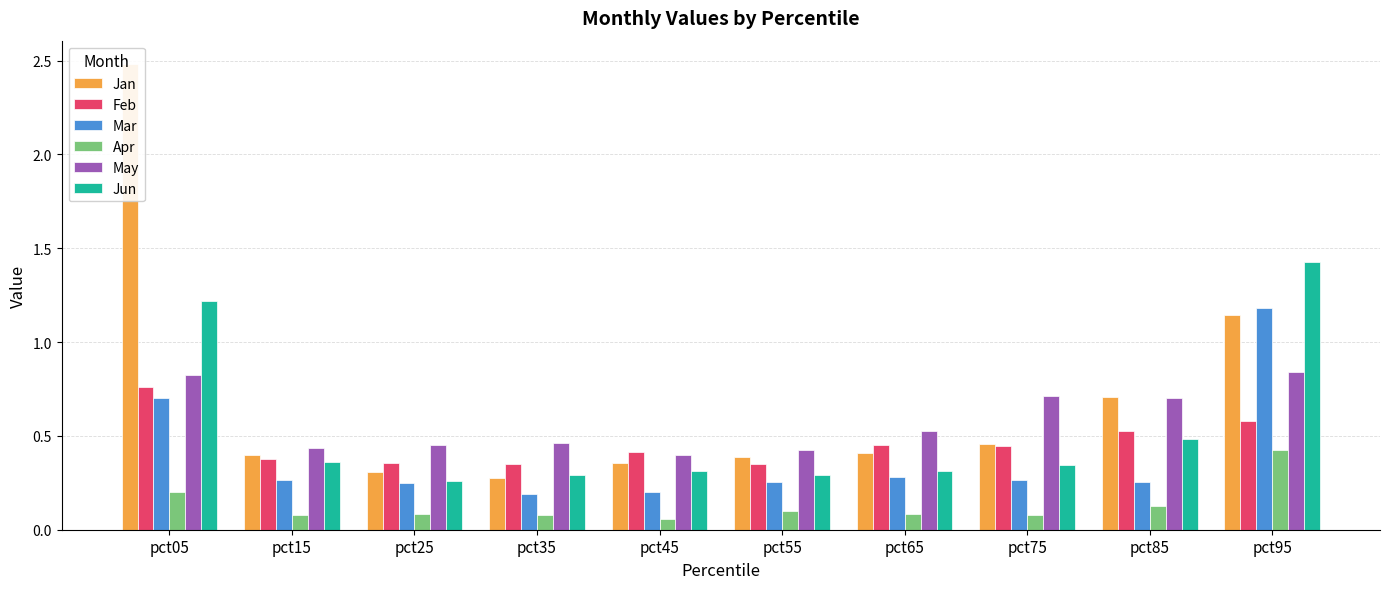

At which label is Feb closest to 0?

pct35